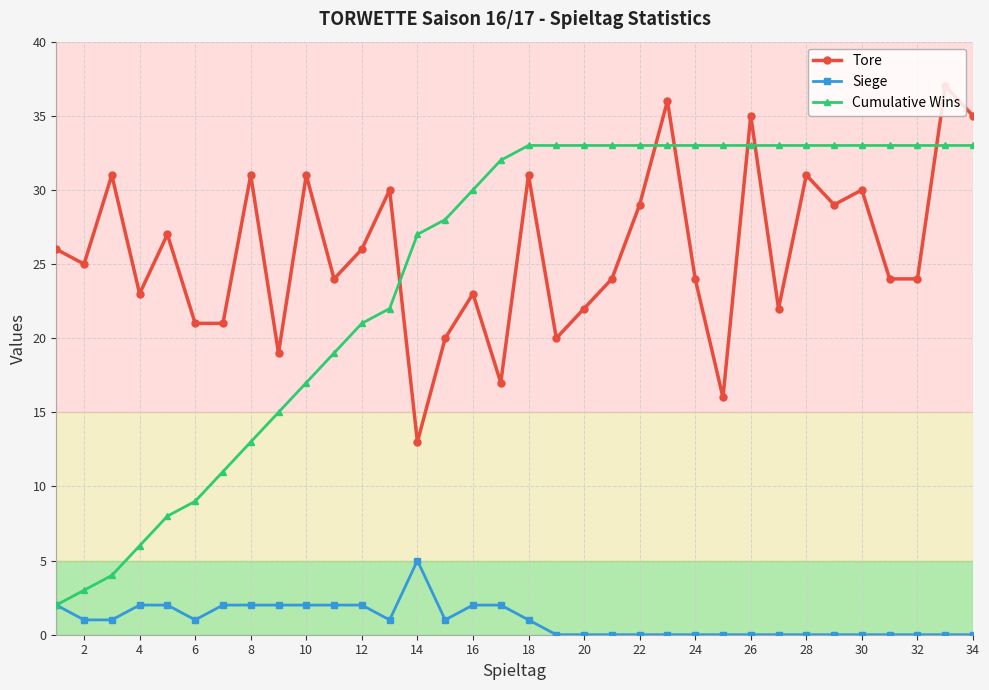

What is the difference between the second highest and minimum values in the Tore series?

23